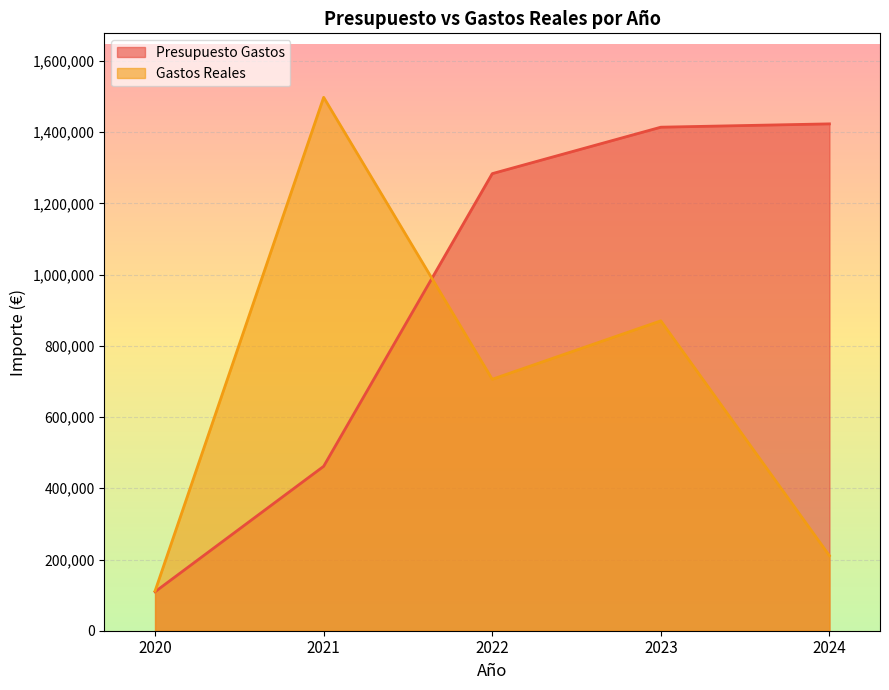

Which series ends up on top after the final intersection of Presupuesto Gastos and Gastos Reales?

Presupuesto Gastos